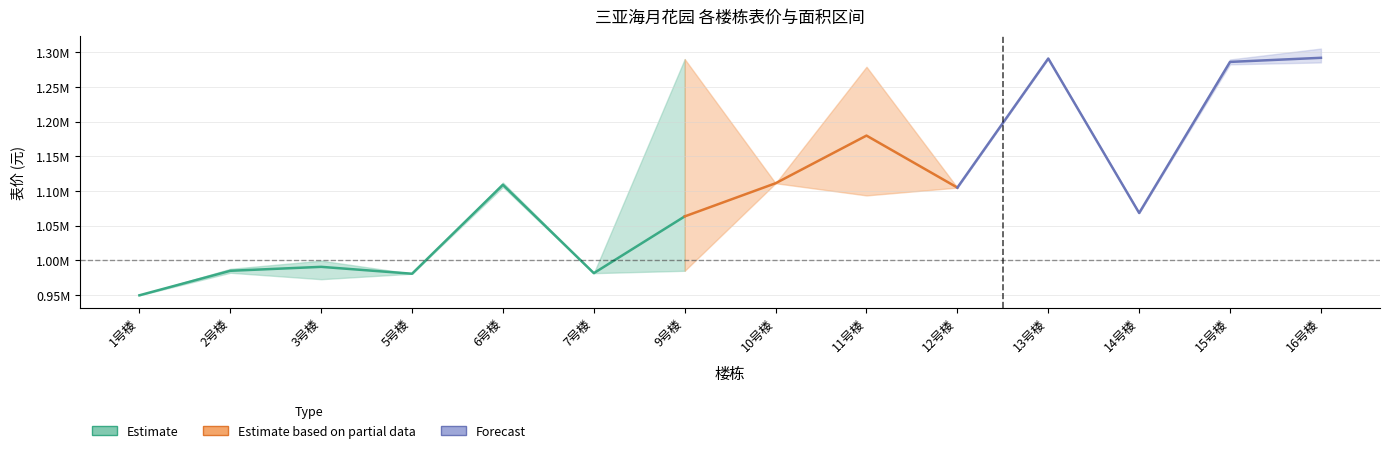

True or false: 表价_min and 表价_mean cross at least once.

False